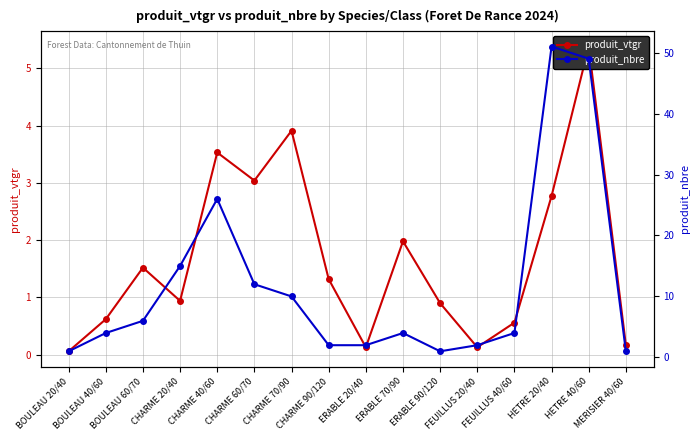

What is the label of the 8th point from the right?

ERABLE 20/40